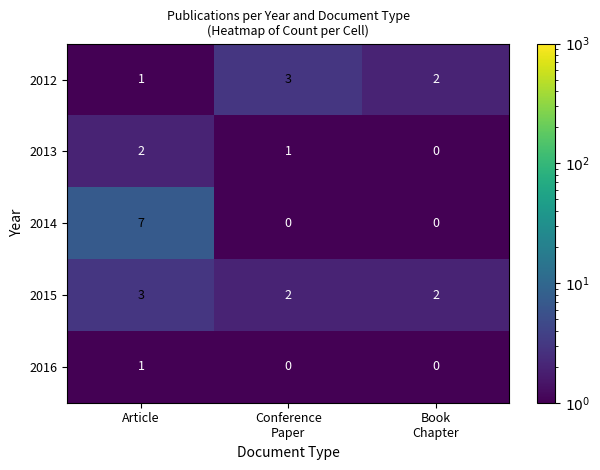

Count the 2015 values in the range 2 to 3.

3